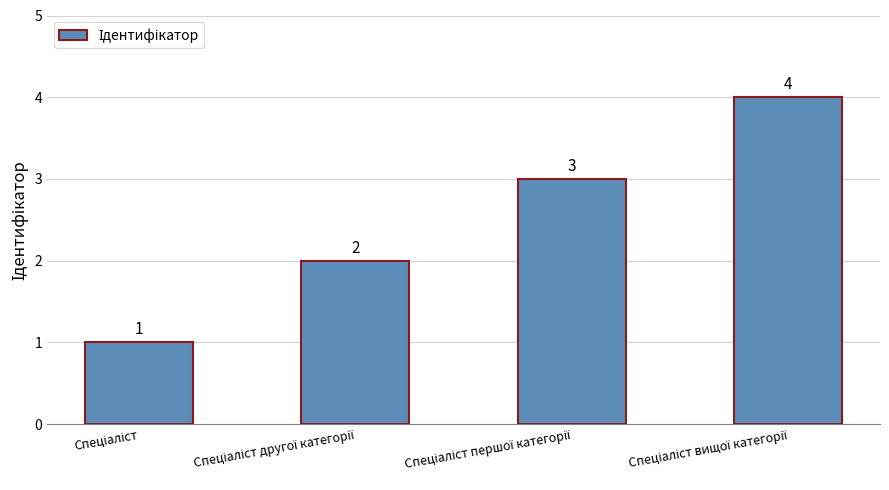

What is the difference between the maximum and minimum values?

3